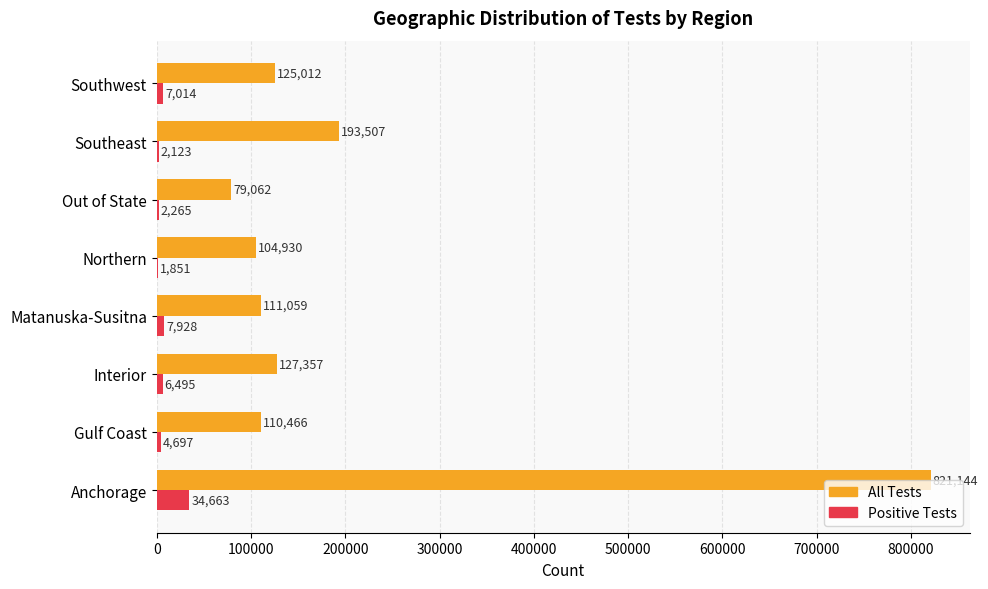

What value does the All Tests series have at Matanuska-Susitna, to the nearest 10?

111060